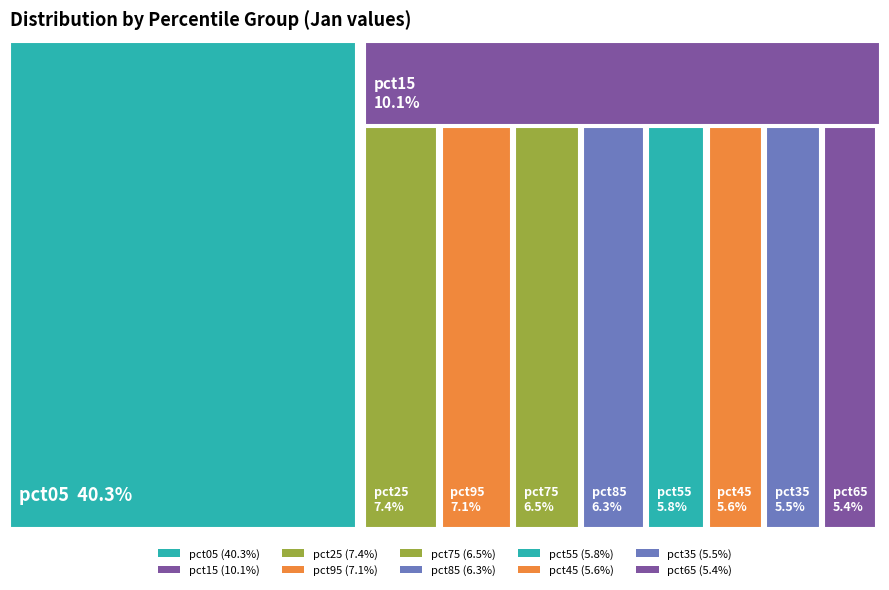

Does any single category account for the majority?

No